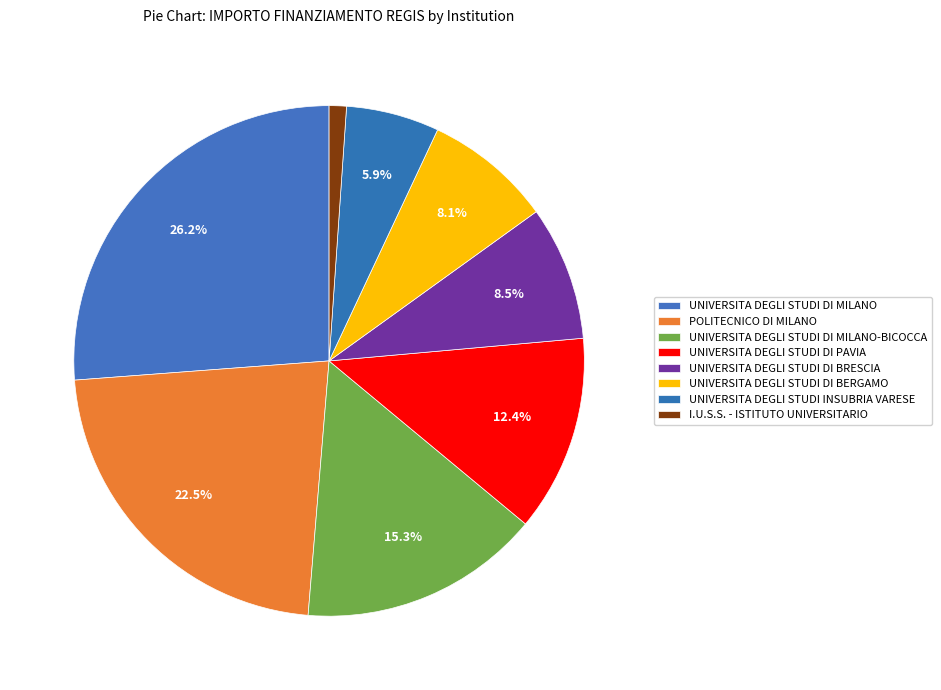

What is the change in value from POLITECNICO DI MILANO to UNIVERSITA DEGLI STUDI DI BERGAMO?

-11888322